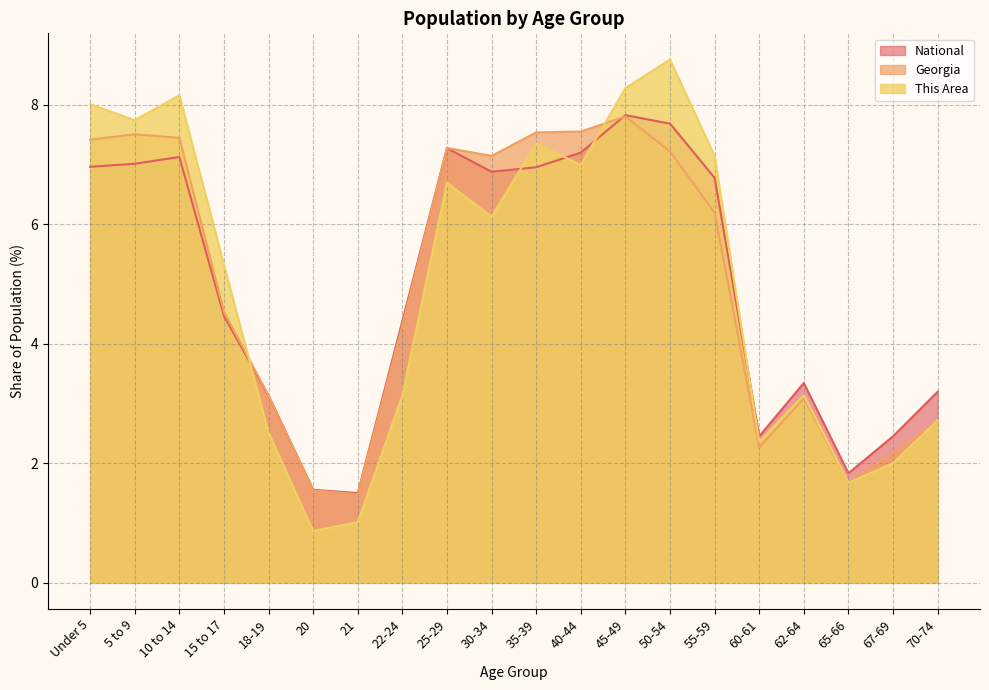

What position from the right is 40-44?

9